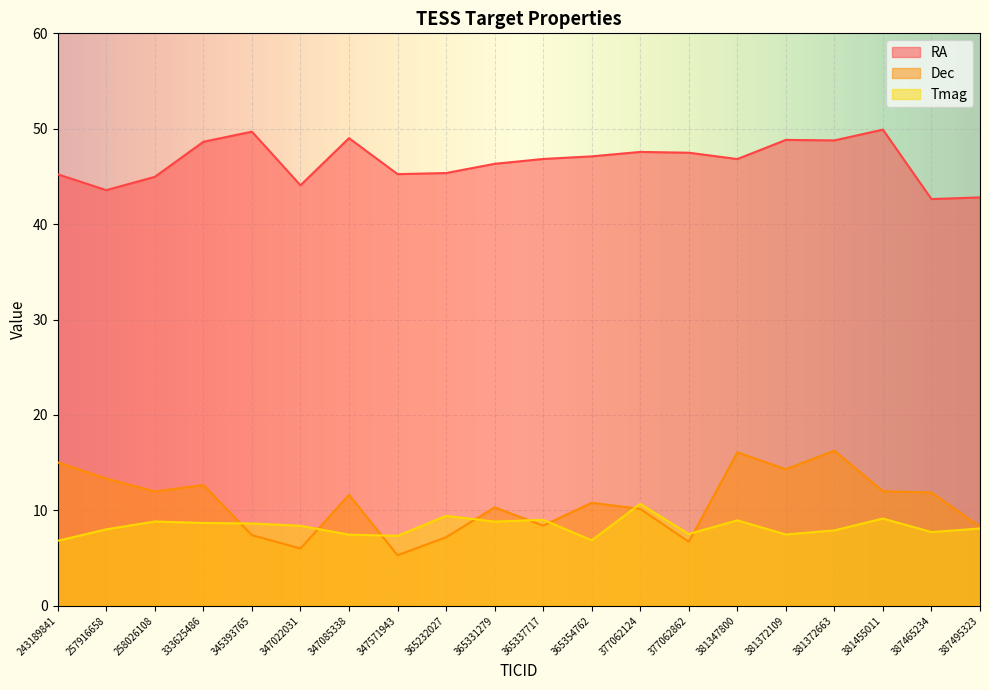

How many interior local valleys does the Dec series have?

6